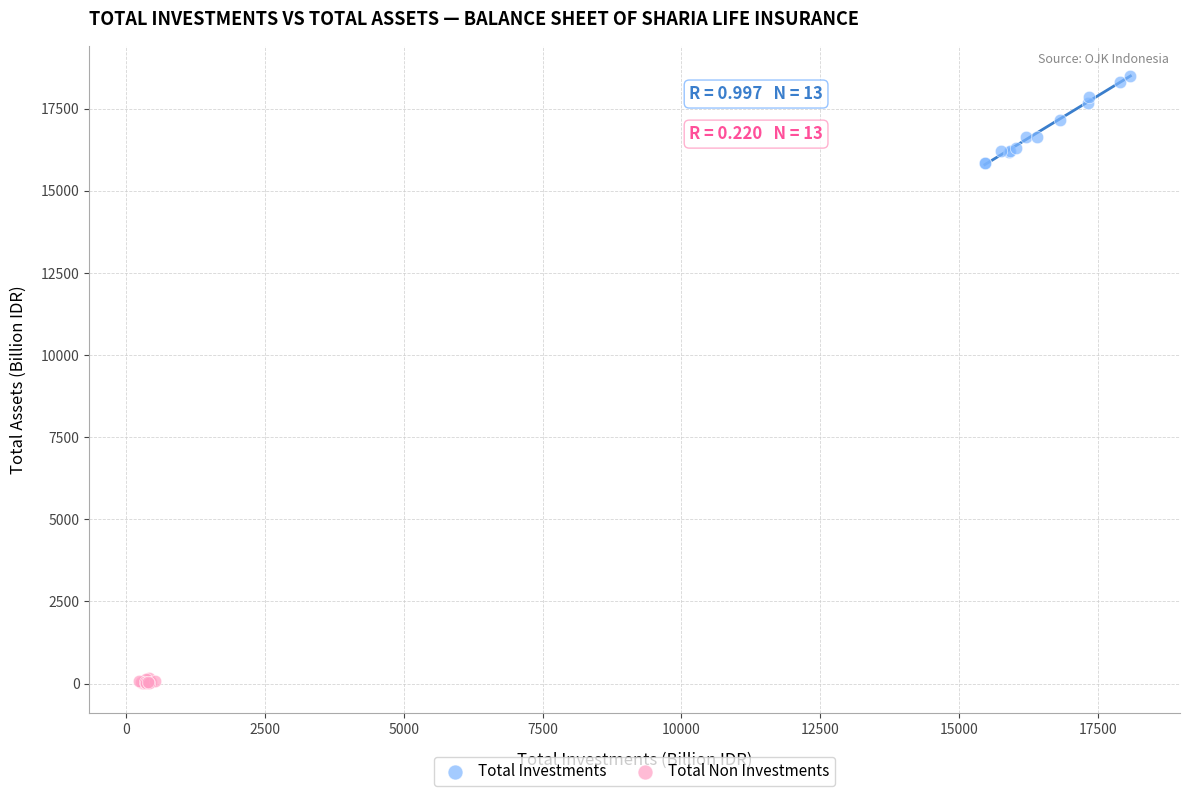

What are all the series names shown in the legend?

Total Investments, Total Non Investments